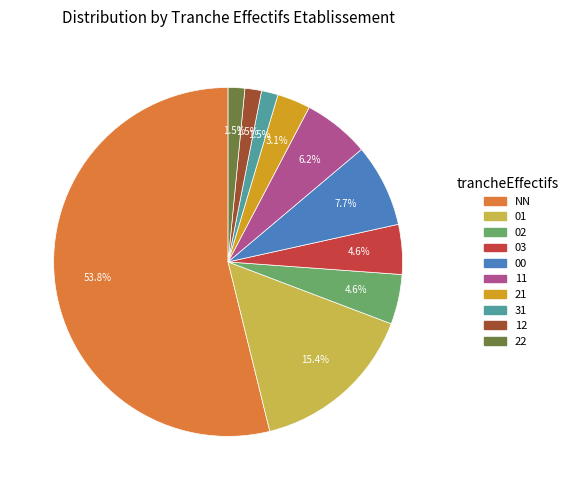

Which category has the biggest portion of the pie?

NN